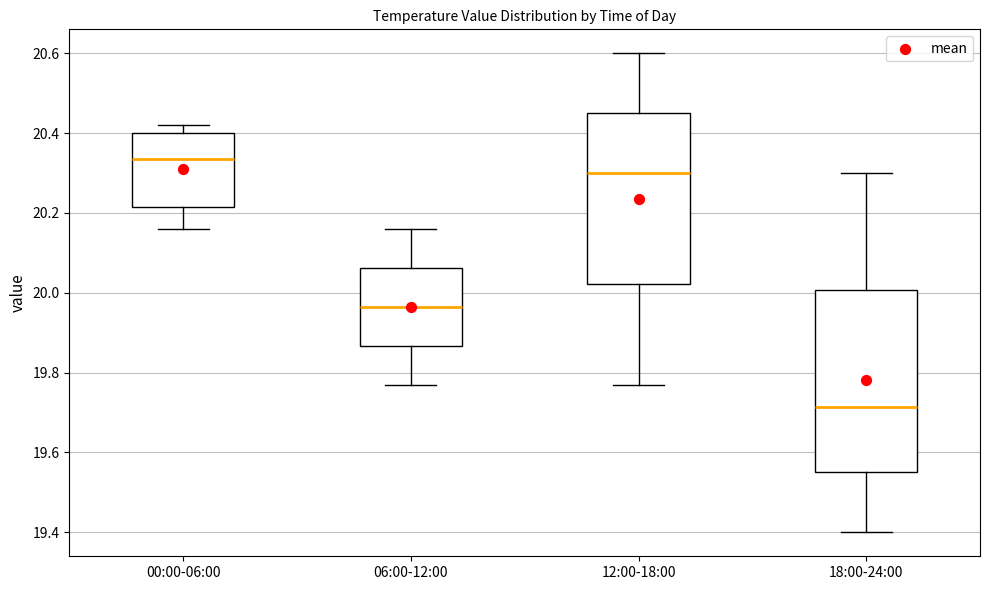

Where does the median line of the box for 12:00-18:00 sit on the y-axis? The values are not printed on the chart, so give them approximately, as read against the axis.

20.30